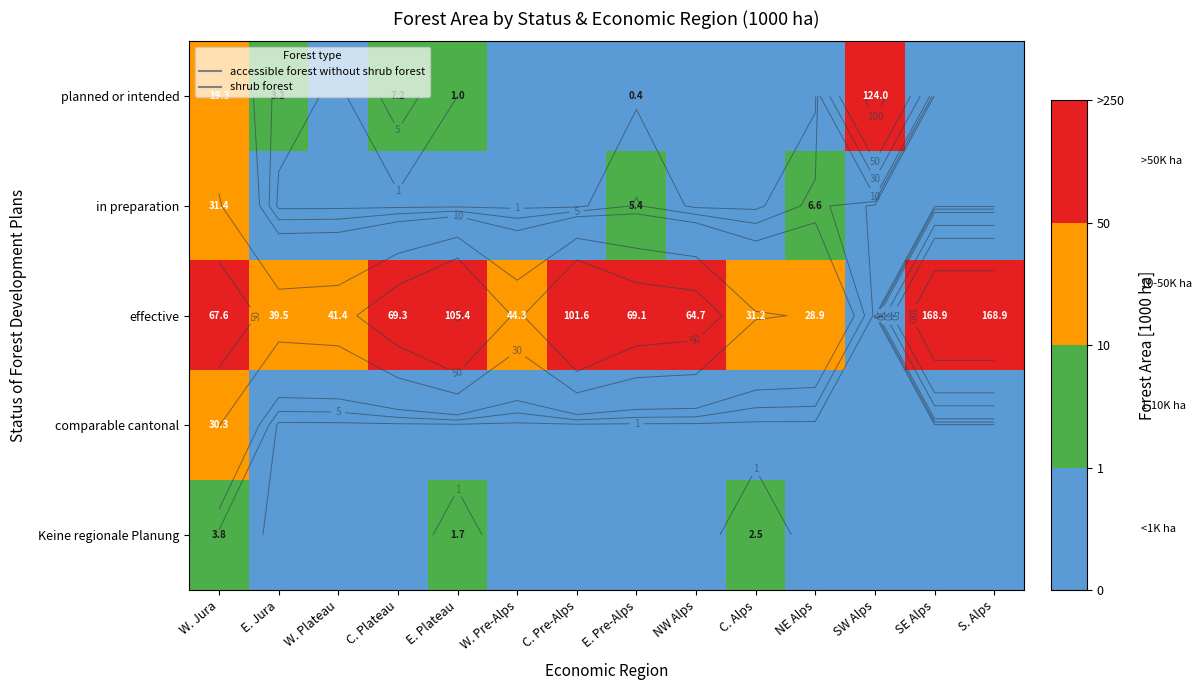

At E. Jura, list the series in order from largest to smallest.

effective, planned or intended, in preparation, comparable cantonal, Keine regionale Planung